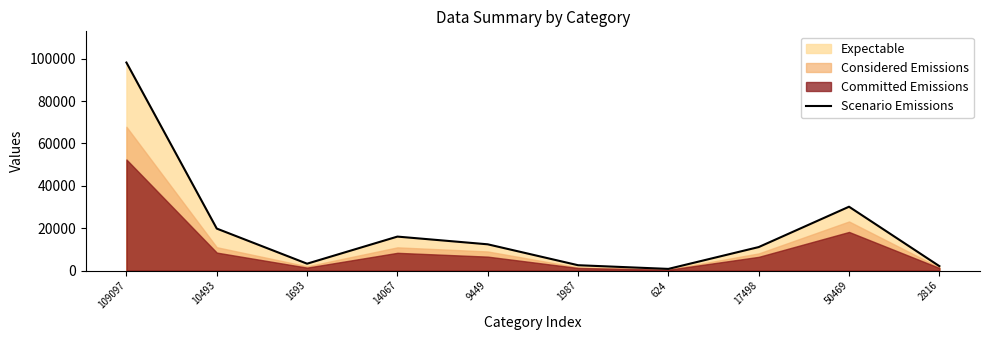

What position from the left is 17498?

8